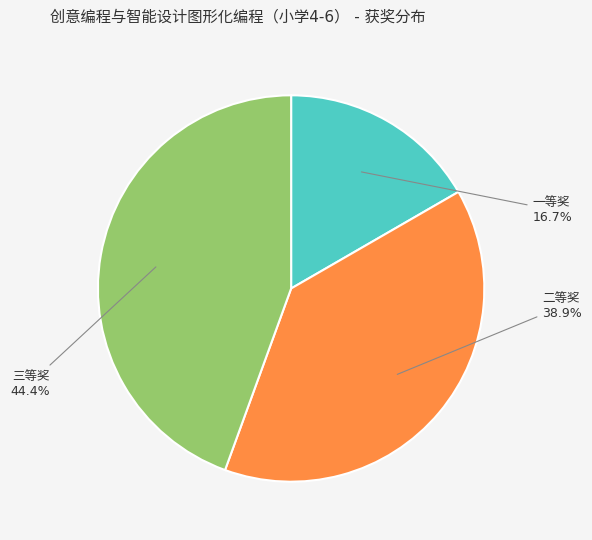

Does any single category account for the majority?

No